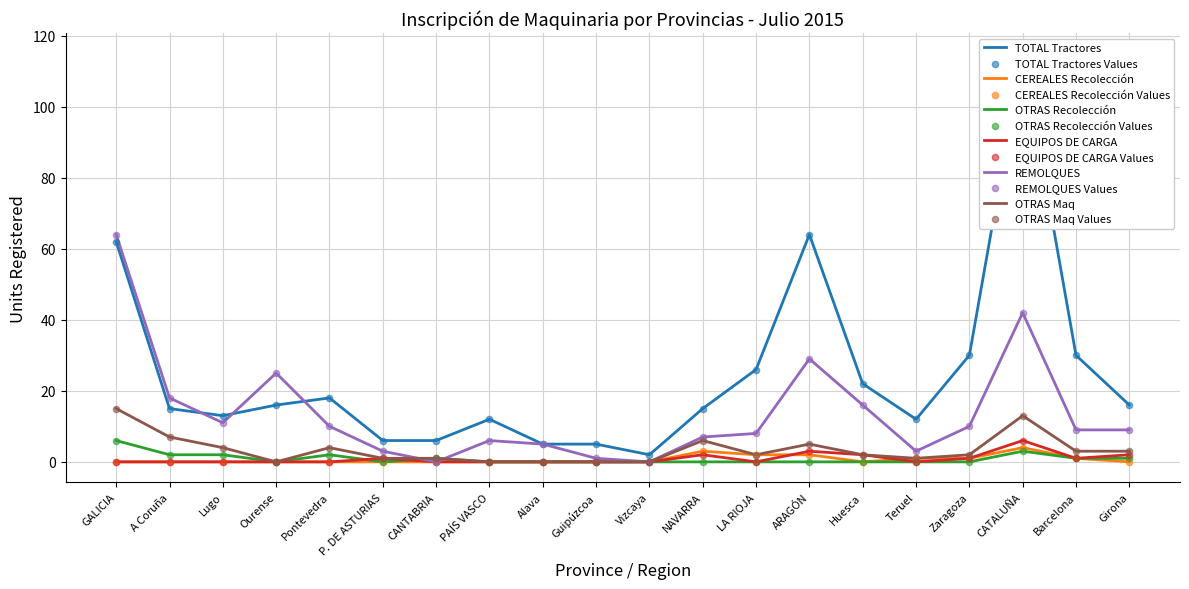

At which category is the sum across all series the highest?

CATALUÑA